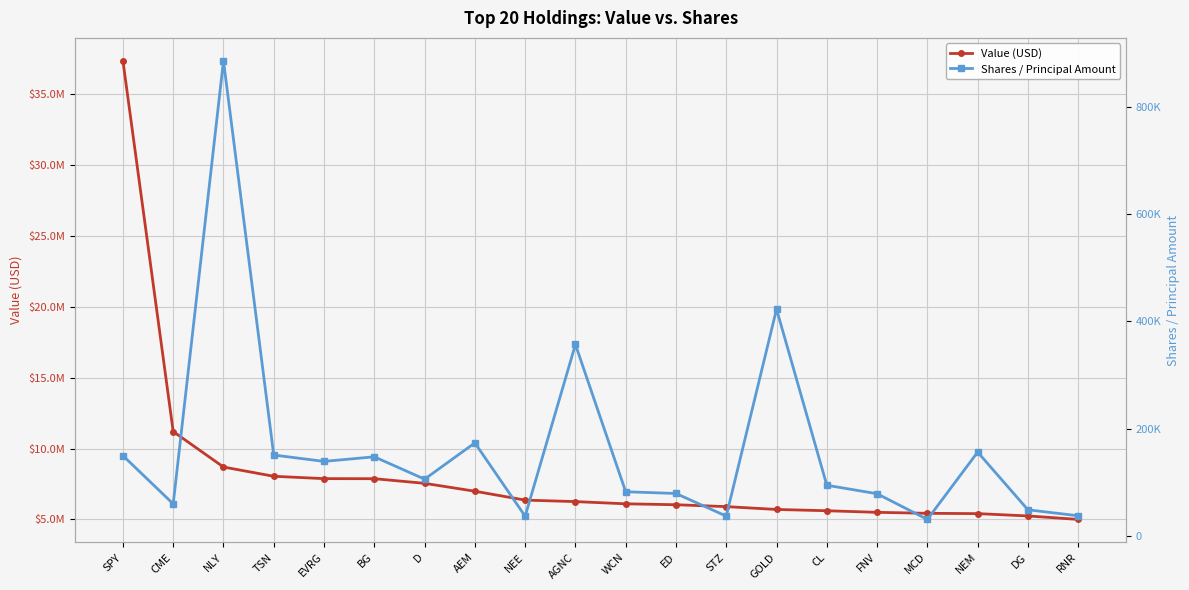

Reading left to right, what are all the values shown in this chart?

Value (USD): SPY=37363000	CME=11201000	NLY=8696000	TSN=8043000	EVRG=7877000	BG=7872000	D=7546000	AEM=6989000	NEE=6361000	AGNC=6257000	WCN=6100000	ED=6035000	STZ=5902000	GOLD=5702000	CL=5611000	FNV=5499000	MCD=5430000	NEM=5408000	DG=5244000	RNR=4999000
Shares / Principal Amount: SPY=149500	CME=59542	NLY=885555	TSN=150611	EVRG=138758	BG=147301	D=105603	AEM=173252	NEE=36593	AGNC=356726	WCN=82157	ED=78926	STZ=36701	GOLD=422528	CL=94268	FNV=78458	MCD=30581	NEM=156065	DG=48515	RNR=37391